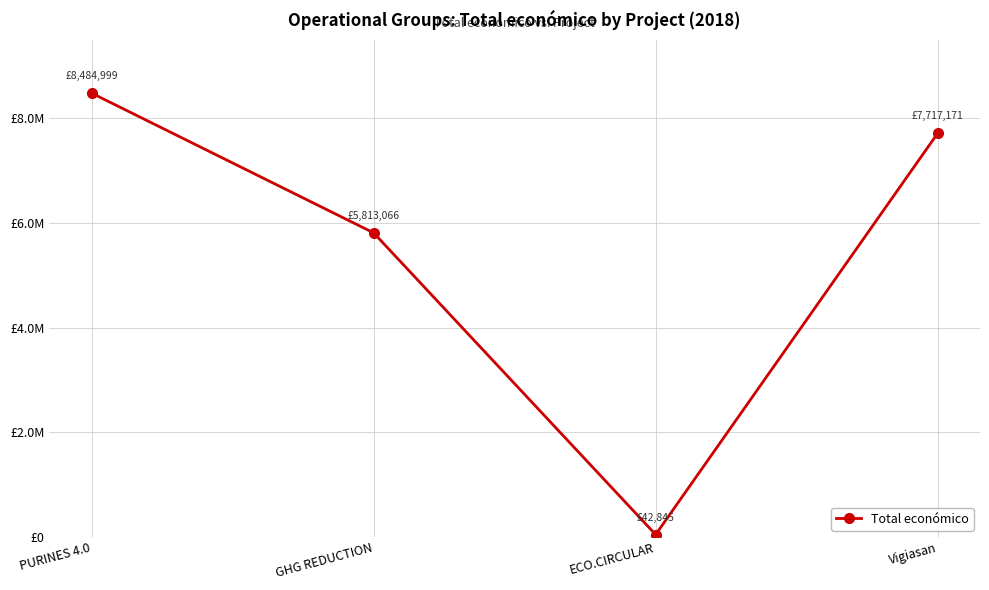

Reading left to right, what are all the values shown in this chart?

8484999	5813066	42845	7717171